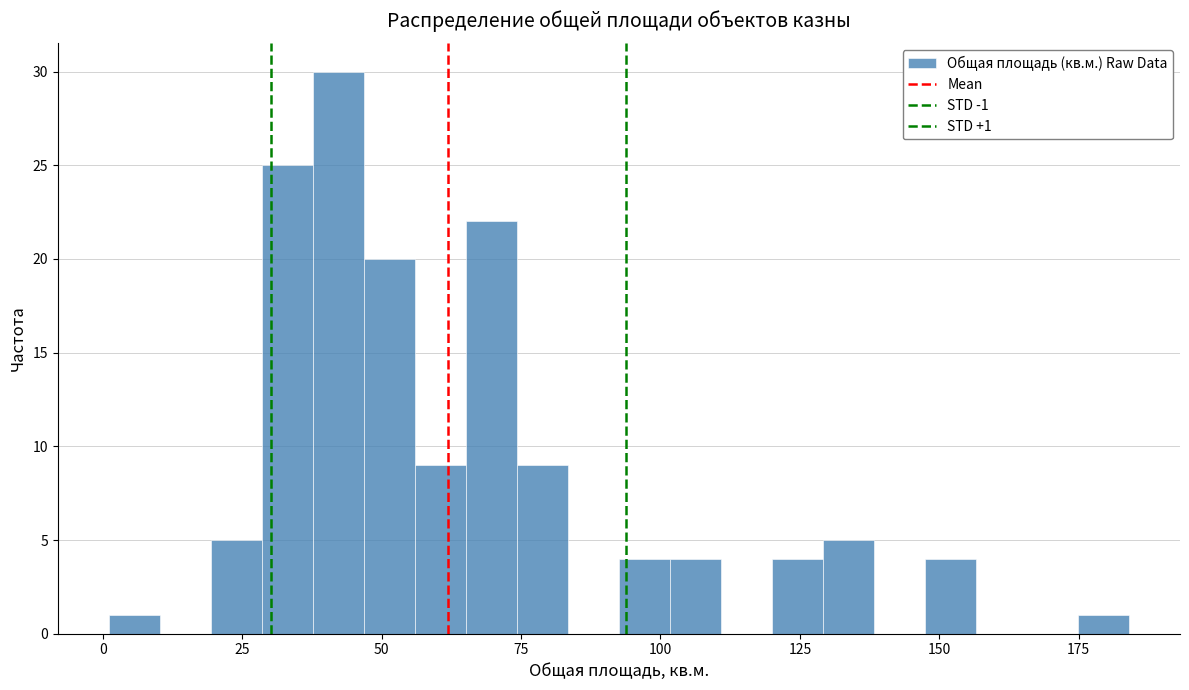

Read against the x-axis, roughly where is the centre of the tallest bar?

40